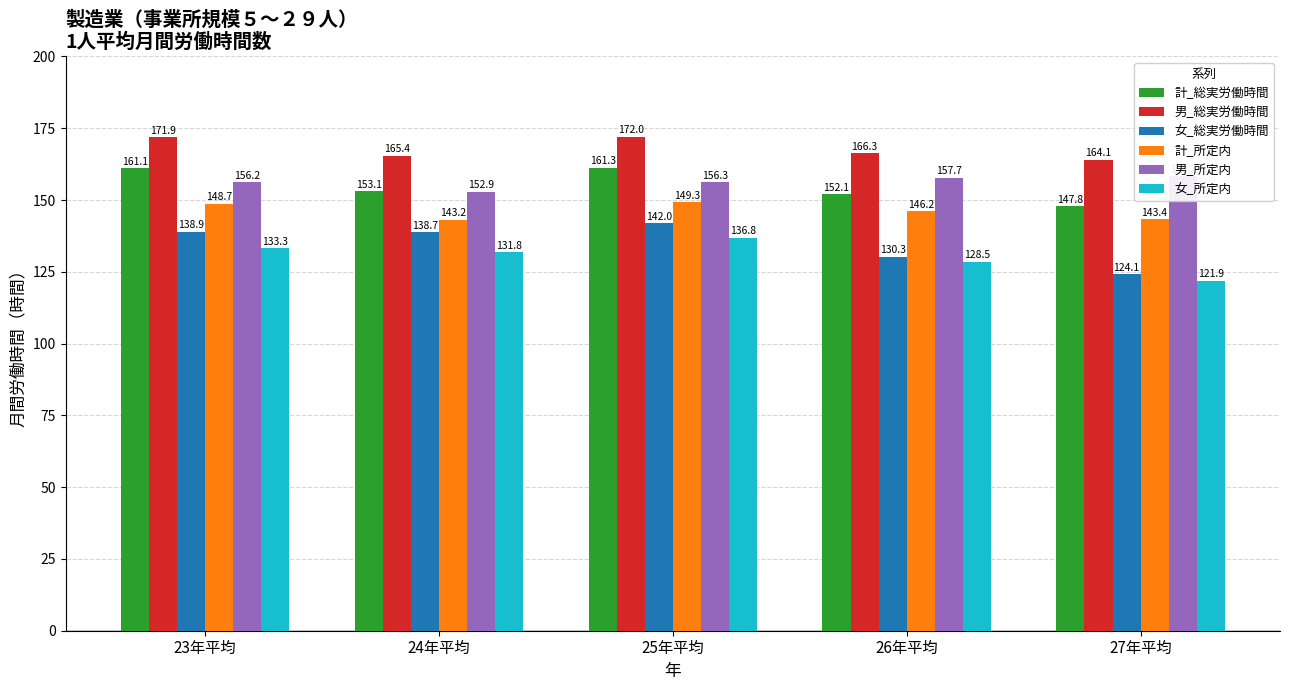

Reading left to right, extract all data points from this chart.

計_総実労働時間: 161.1	153.1	161.3	152.1	147.8
男_総実労働時間: 171.9	165.4	172.0	166.3	164.1
女_総実労働時間: 138.9	138.7	142.0	130.3	124.1
計_所定内: 148.7	143.2	149.3	146.2	143.4
男_所定内: 156.2	152.9	156.3	157.7	158.2
女_所定内: 133.3	131.8	136.8	128.5	121.9